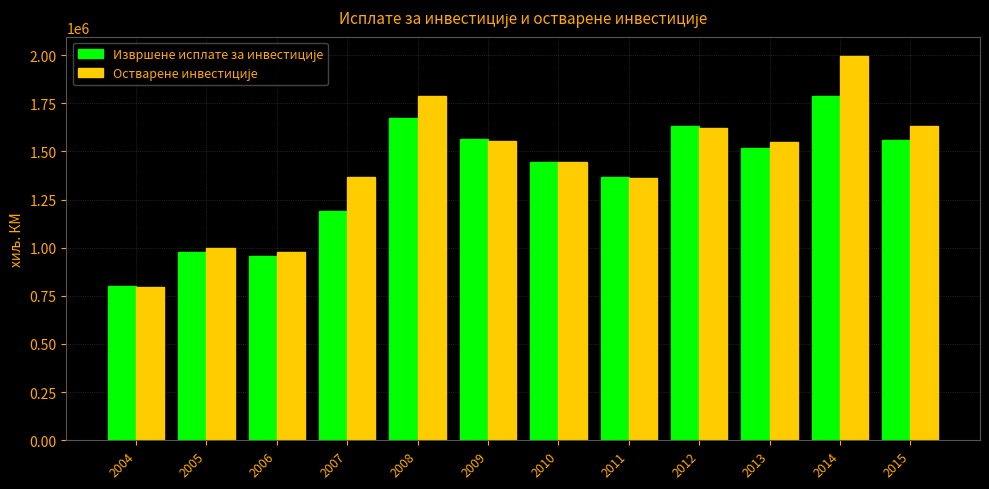

What is the total value across all series at 2015?

3194715